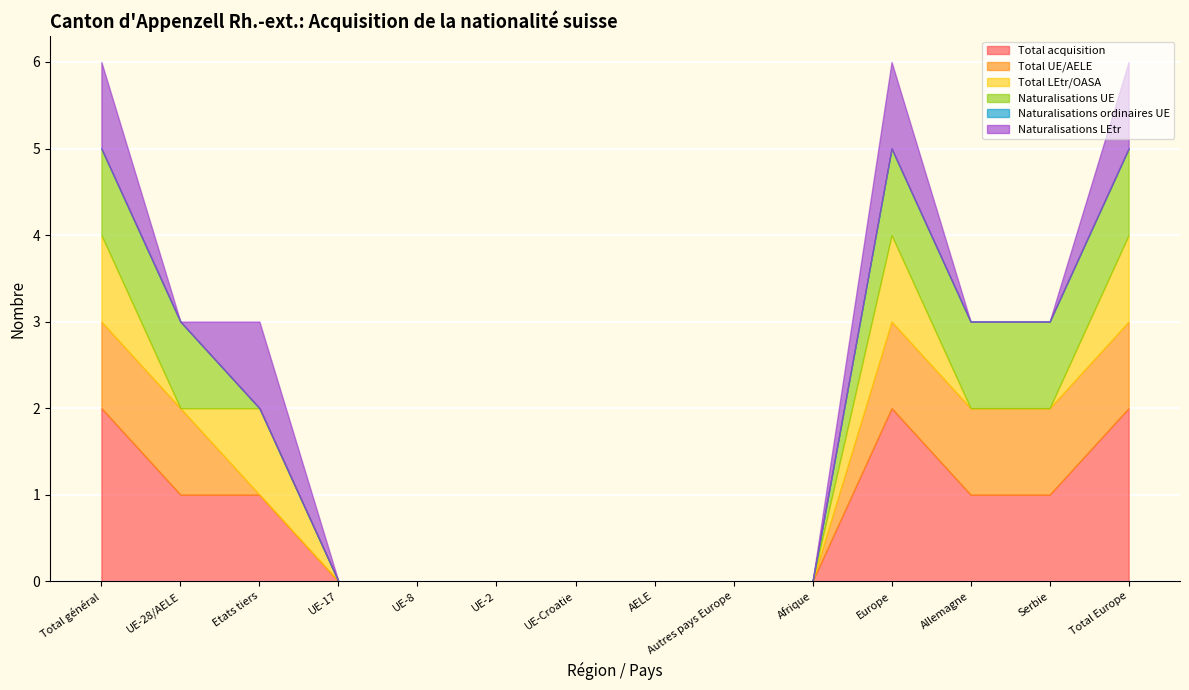

Count the number of data series in this chart.

6